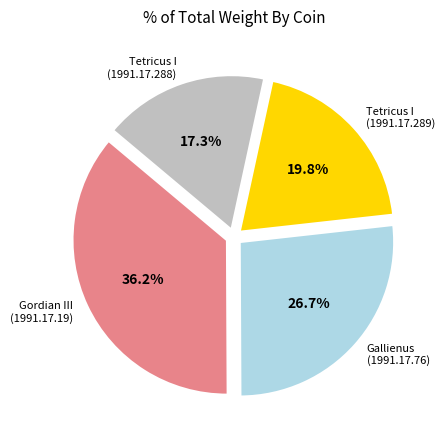

Is there any slice that represents more than half of the pie?

No